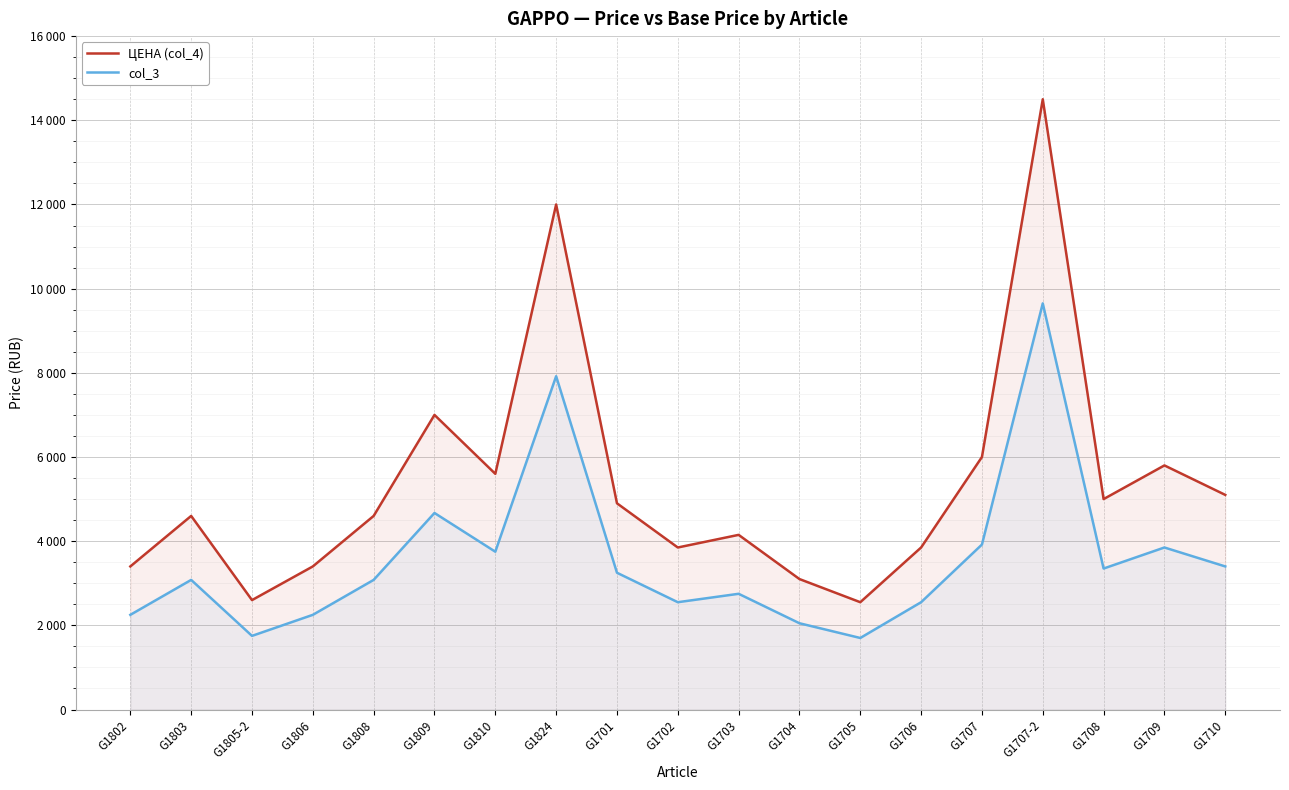

What is the average value of the col_3 series?

3567